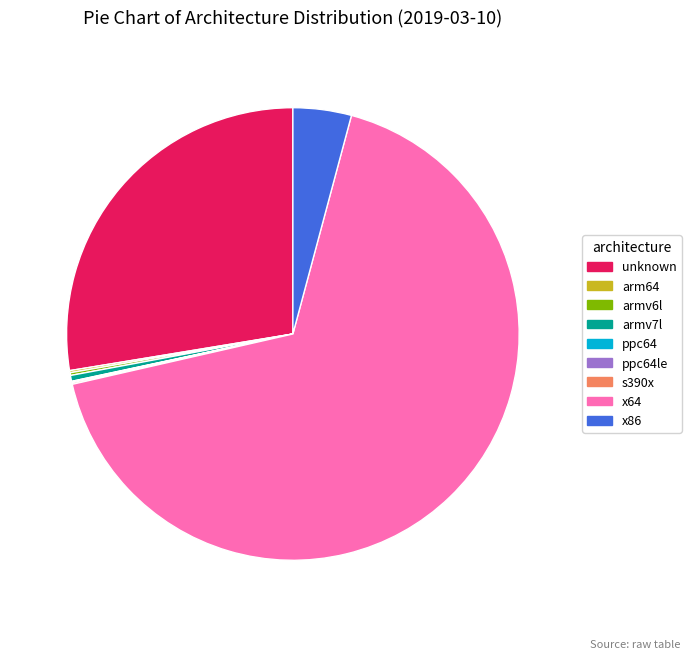

Combined, do armv7l and x64 account for over 50%?

Yes